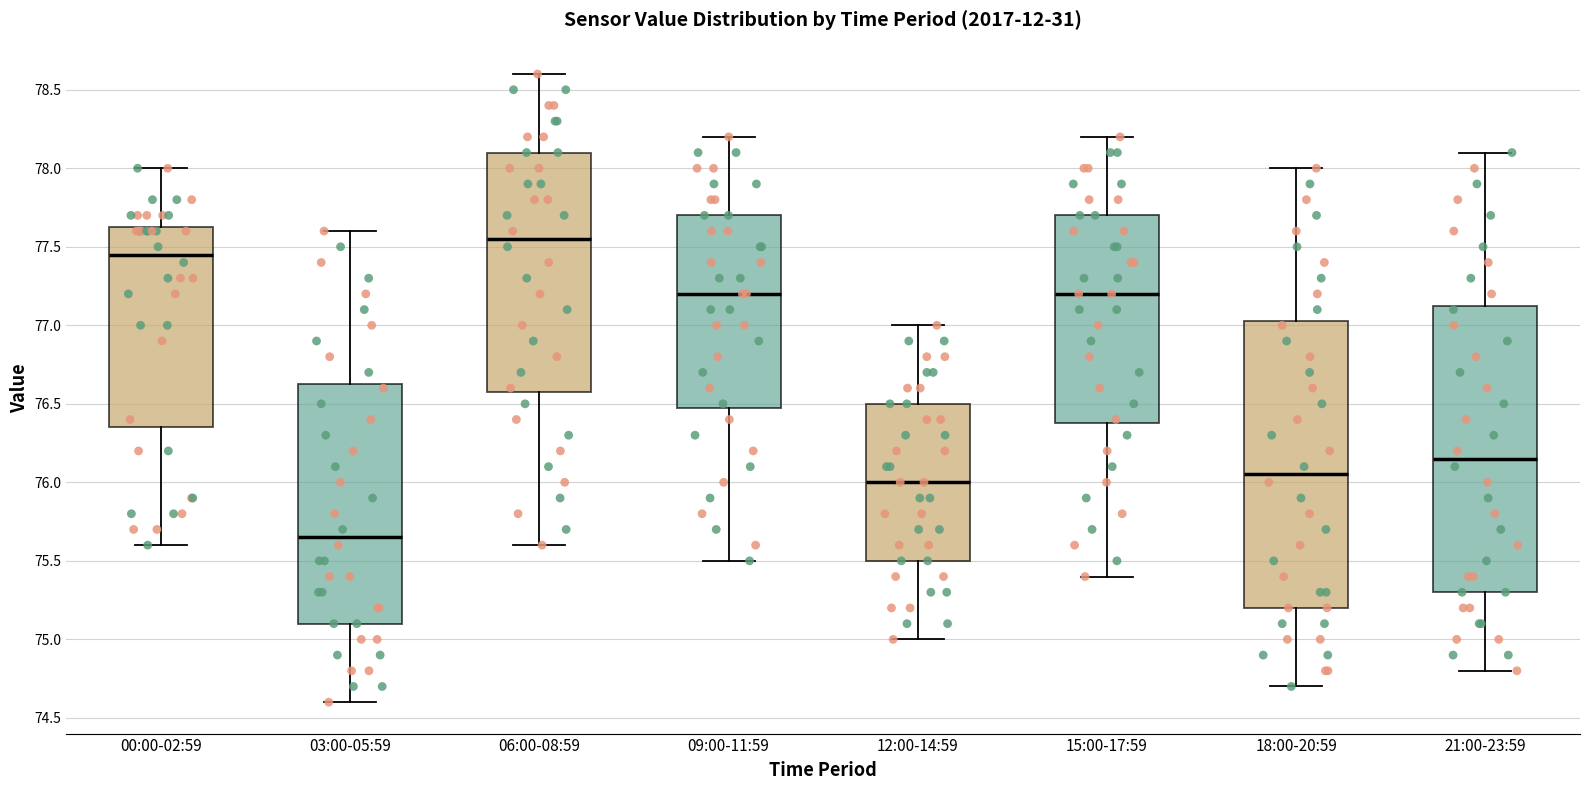

Where is the lower edge of the box for 12:00-14:59 on the y-axis? The values are not printed on the chart, so give them approximately, as read against the axis.

75.50